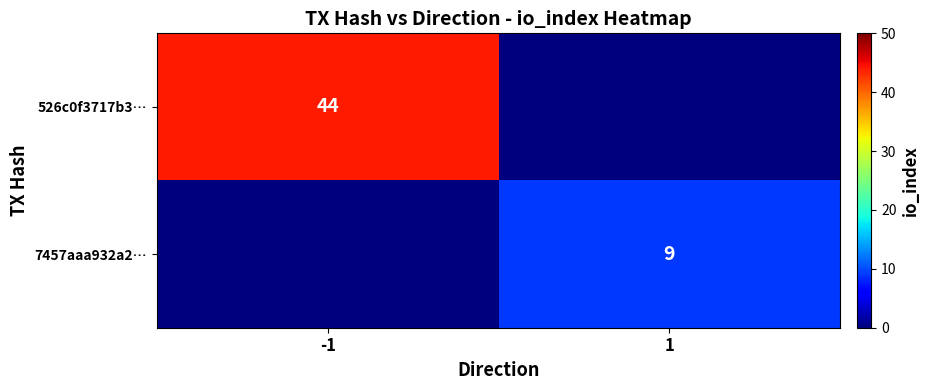

At how many categories does at least one series exceed 16?

1